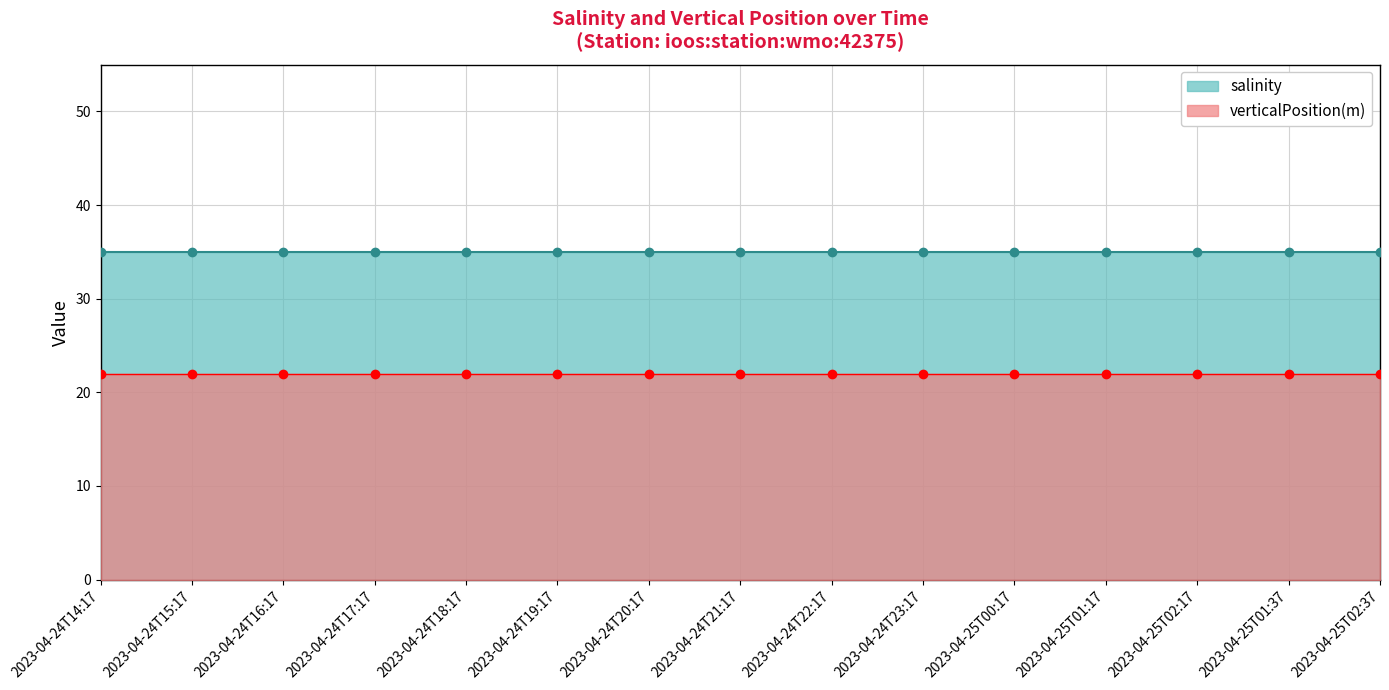

What is the maximum value shown in the chart?

35